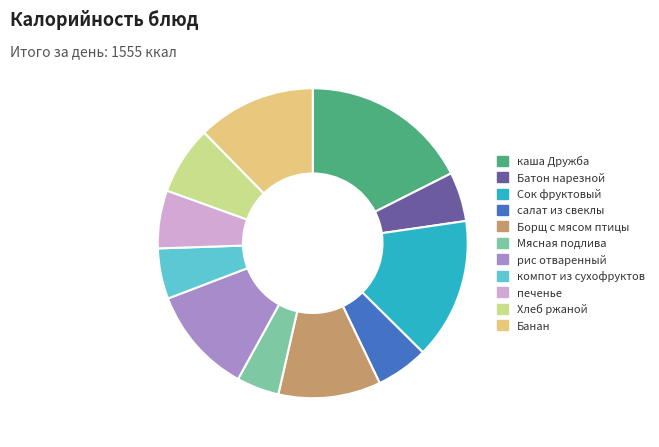

How many segments does this pie chart have?

11